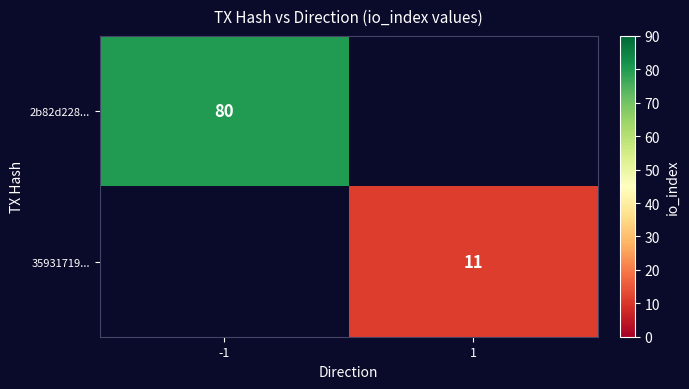

Is it true that 35931719... equals 11 at 1?

True